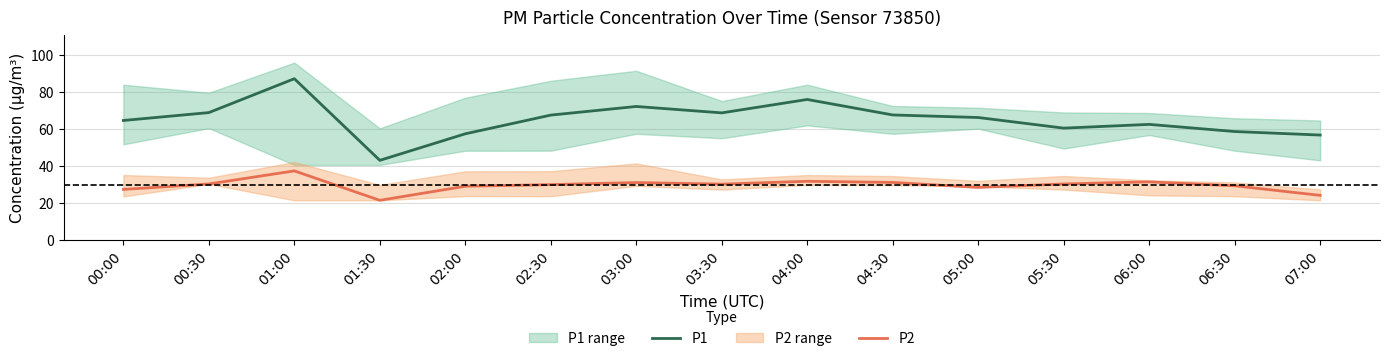

At which category does P2 reach its first local valley?

01:30